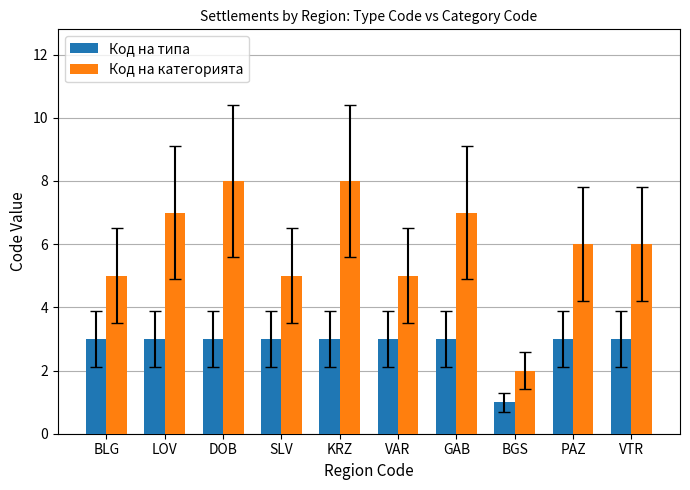

What is the total value across all series at DOB?

11